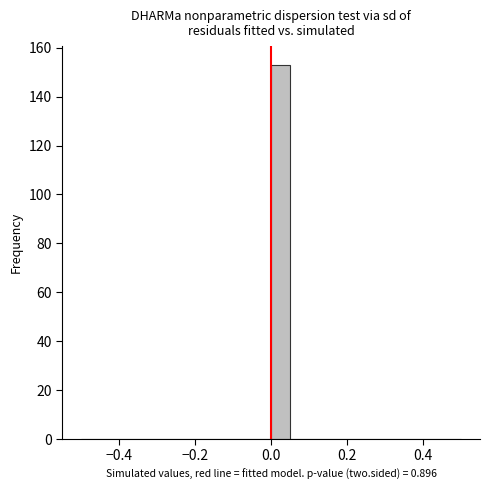

Read against the x-axis, roughly where is the centre of the tallest bar?

0.02